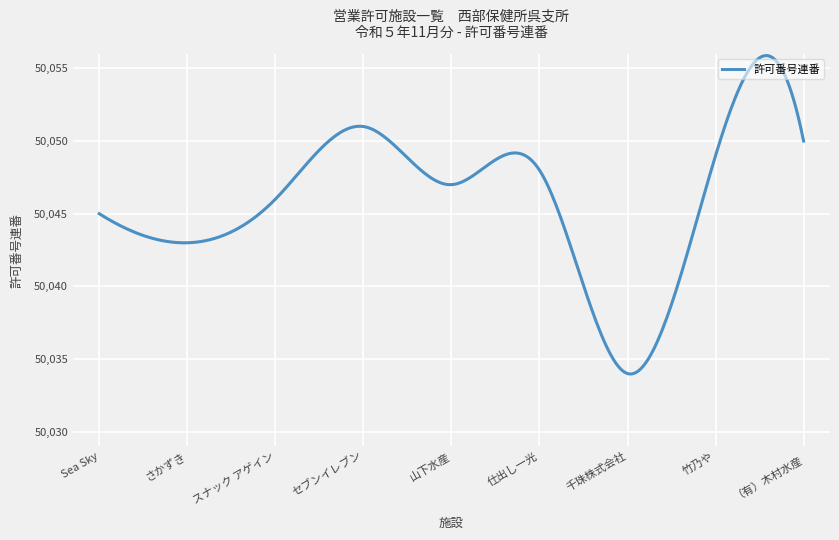

What is the smallest value displayed?

50034.0